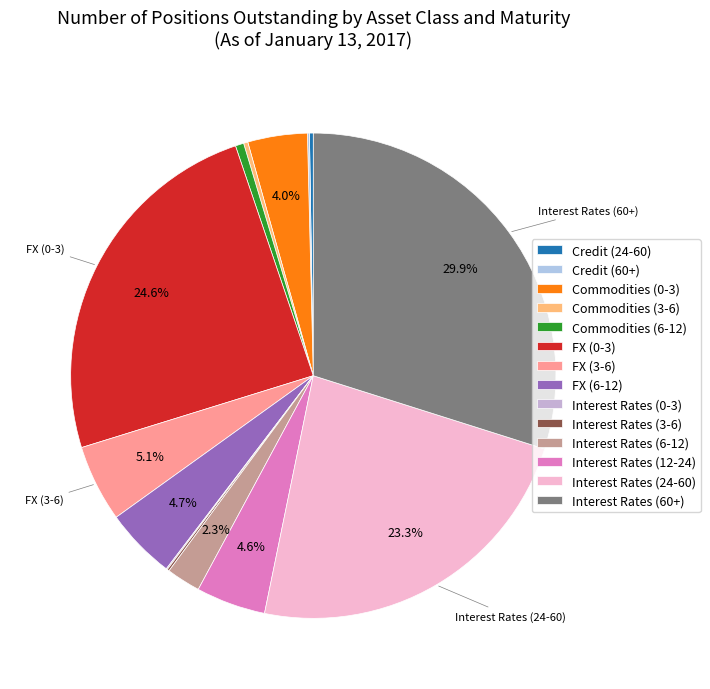

What percentage do Commodities (3-6) and Credit (24-60) together represent?

0.5%